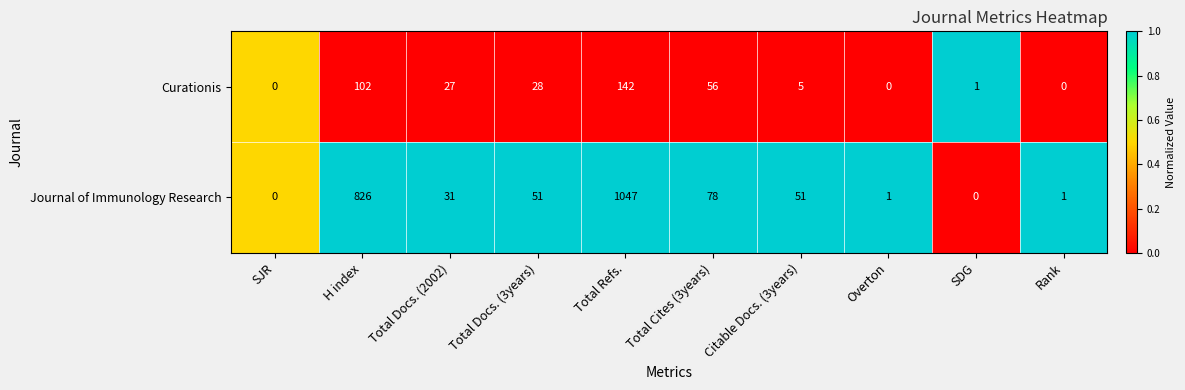

Reading left to right, extract all data points from this chart.

Curationis: SJR=0	H index=102	Total Docs. (2002)=27	Total Docs. (3years)=28	Total Refs.=142	Total Cites (3years)=56	Citable Docs. (3years)=5	Overton=0	SDG=1	Rank=0
Journal of Immunology Research: SJR=0	H index=826	Total Docs. (2002)=31	Total Docs. (3years)=51	Total Refs.=1047	Total Cites (3years)=78	Citable Docs. (3years)=51	Overton=1	SDG=0	Rank=1